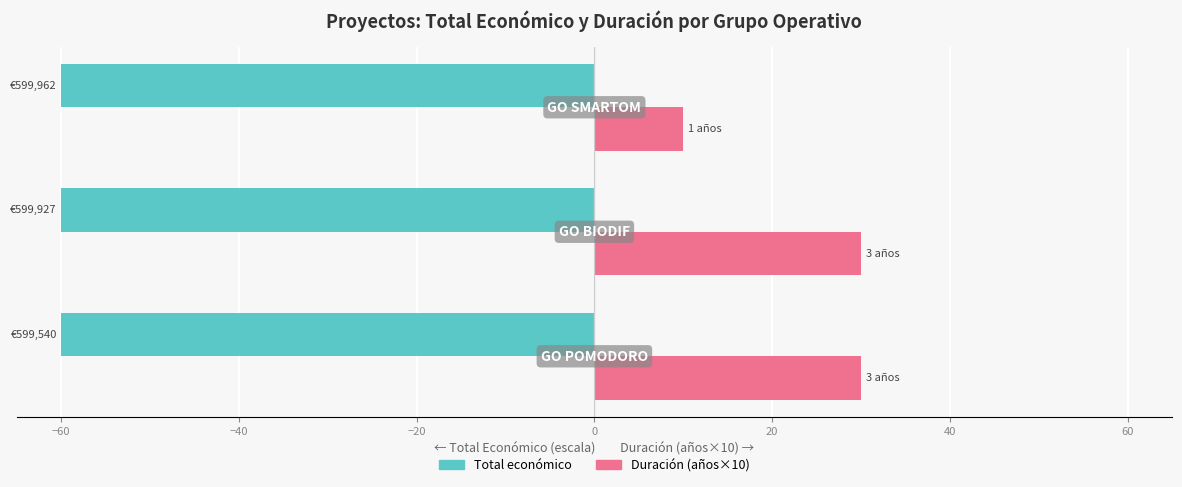

Which series has the widest spread of values?

Duración (años×10)